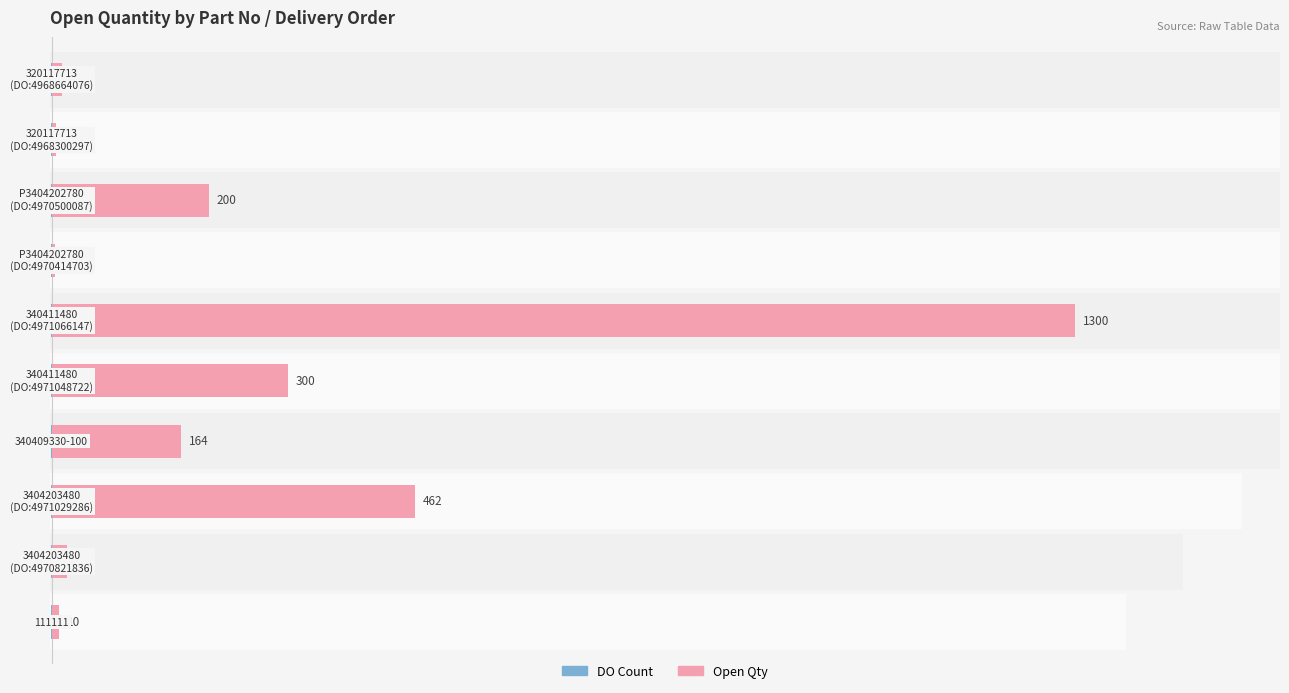

What is the value of the Female (Open Qty) bar at the 6th from the left?

1300.0